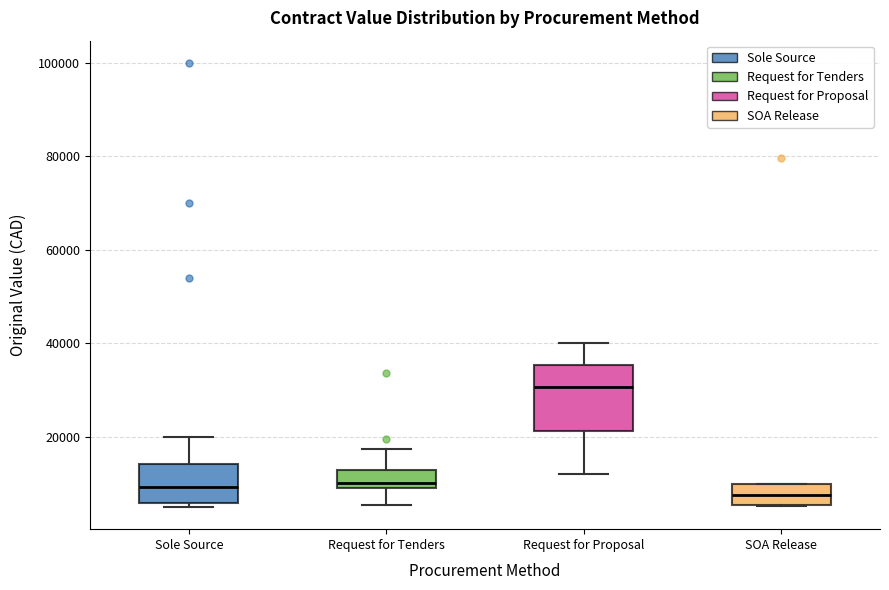

Reading left to right, transcribe this box plot: for each box, give where its median line is, the range the box spans, and where its two whiskers end, as read against the y-axis. The values are not printed on the chart, so give them approximately, as read against the axis.

Sole Source: median 10000, box 6000 to 14000, whiskers 6000 (just below the box's lower edge) to 20000
Request for Tenders: median 10000 (just above the box's lower edge), box 10000 to 12000, whiskers 6000 to 18000
Request for Proposal: median 30000, box 22000 to 36000, whiskers 12000 to 40000
SOA Release: median 8000, box 6000 to 10000, whiskers 6000 to 10000